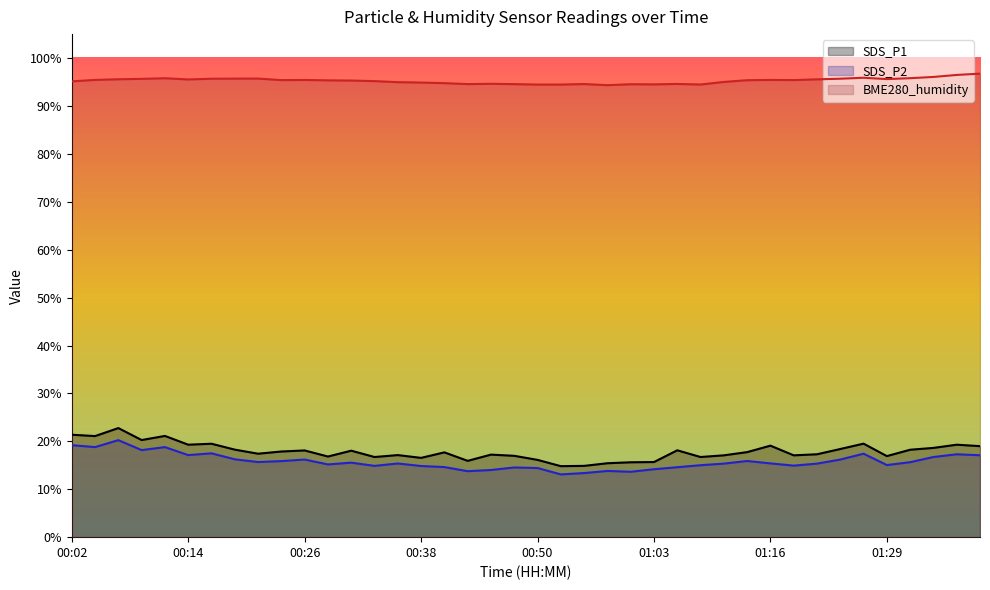

How many data points in BME280_humidity are above 95?

26